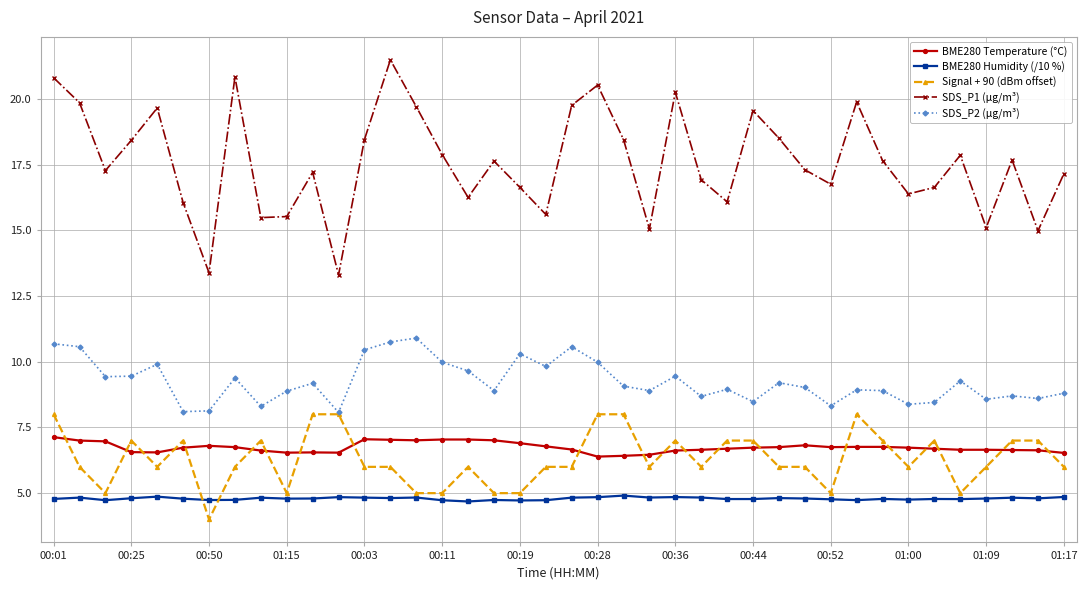

Rank the series by their maximum value, from lowest to highest.

BME280 Humidity (/10 %), BME280 Temperature (°C), Signal + 90 (dBm offset), SDS_P2 (µg/m³), SDS_P1 (µg/m³)